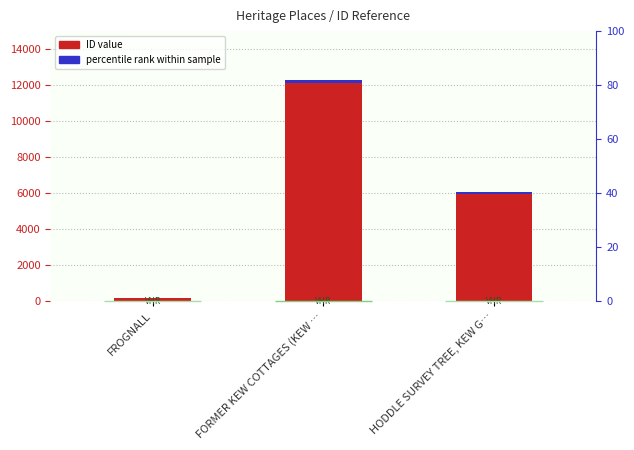

Does the chart contain any negative values?

No